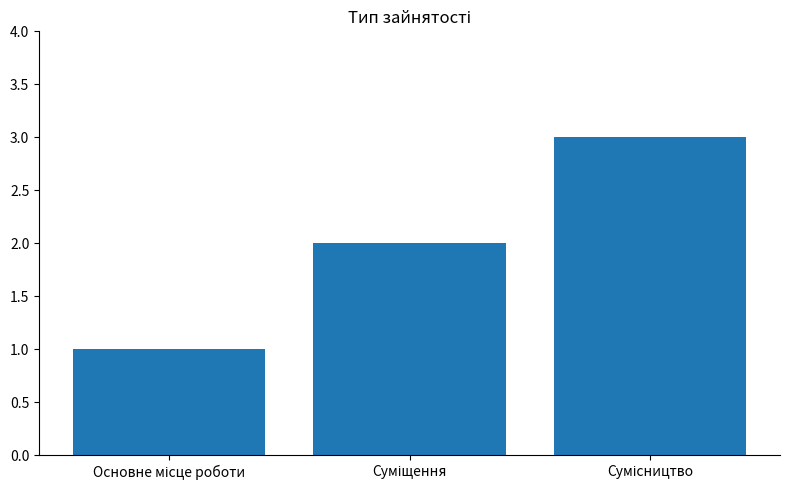

What is the sum of all values?

6